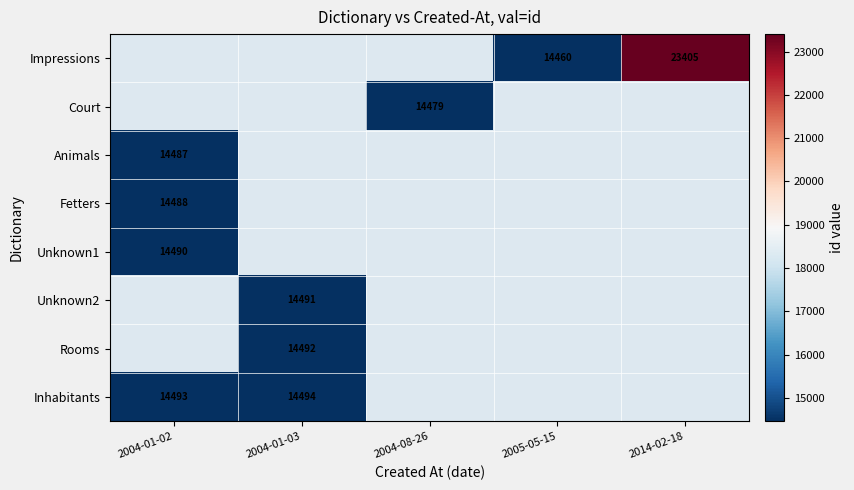

The Court series shows 14479 at 2004-08-26. True or false?

True